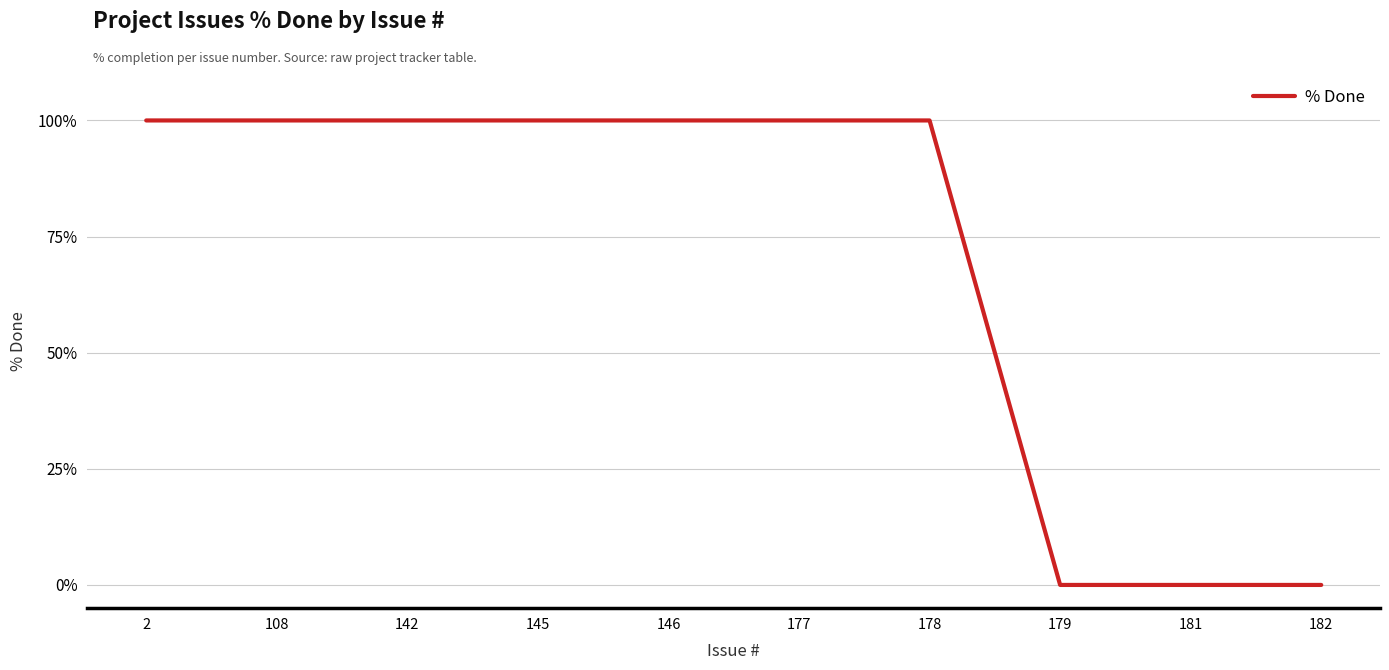

Which has a higher value, 146 or 182?

146